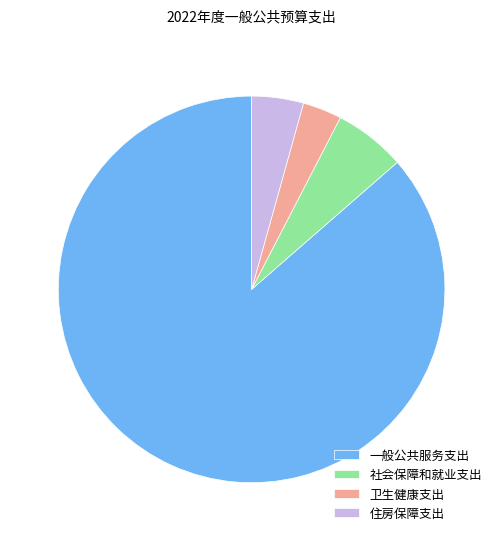

Which has a higher value, 社会保障和就业支出 or 住房保障支出?

社会保障和就业支出